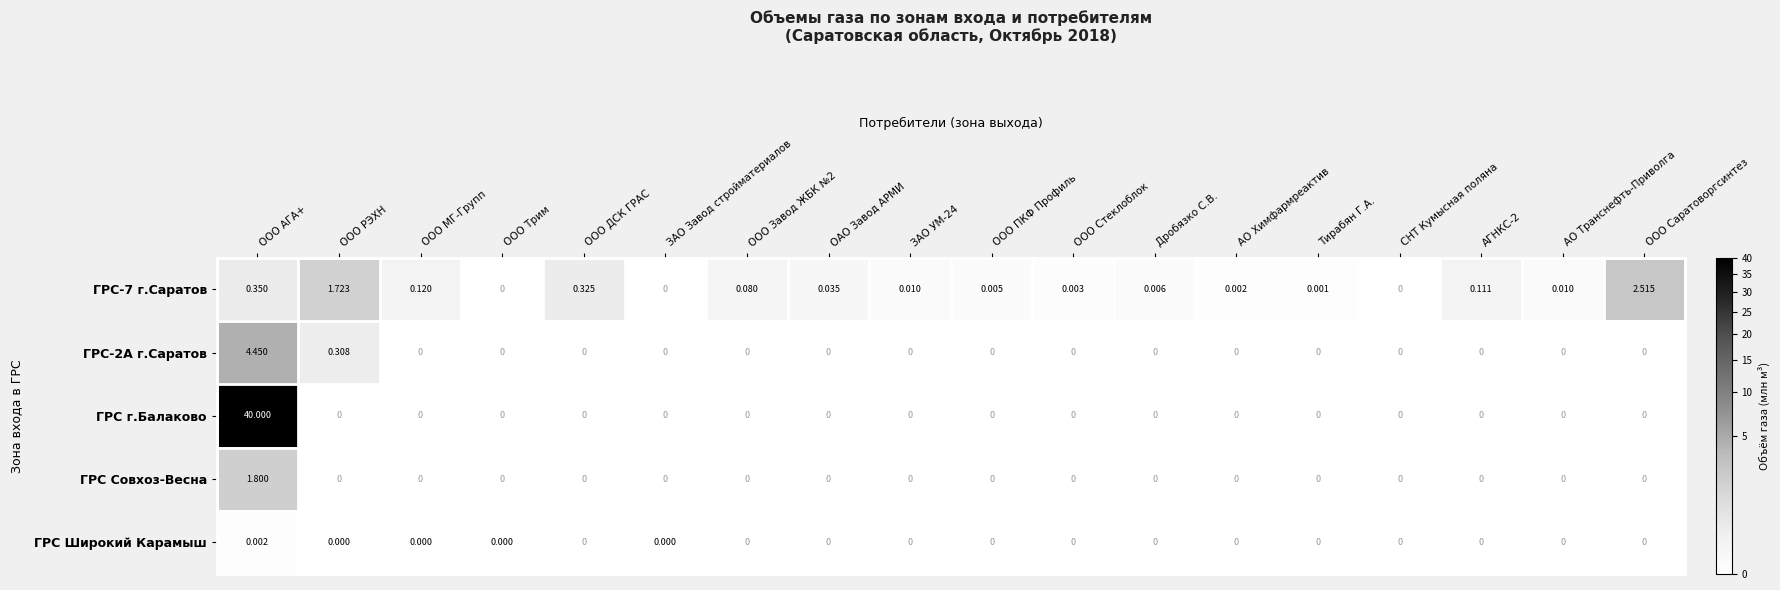

What is the maximum value shown in the chart?

40.0